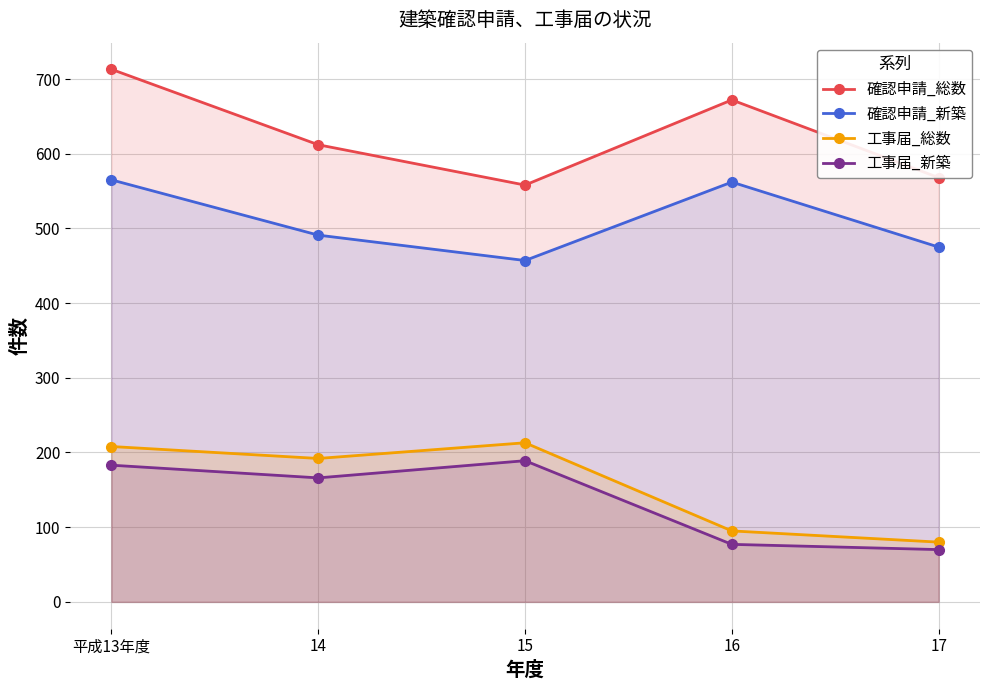

Reading left to right, extract all data points from this chart.

確認申請_総数: 713	612	558	672	568
確認申請_新築: 565	491	457	562	475
工事届_総数: 208	192	213	95	80
工事届_新築: 183	166	189	77	70